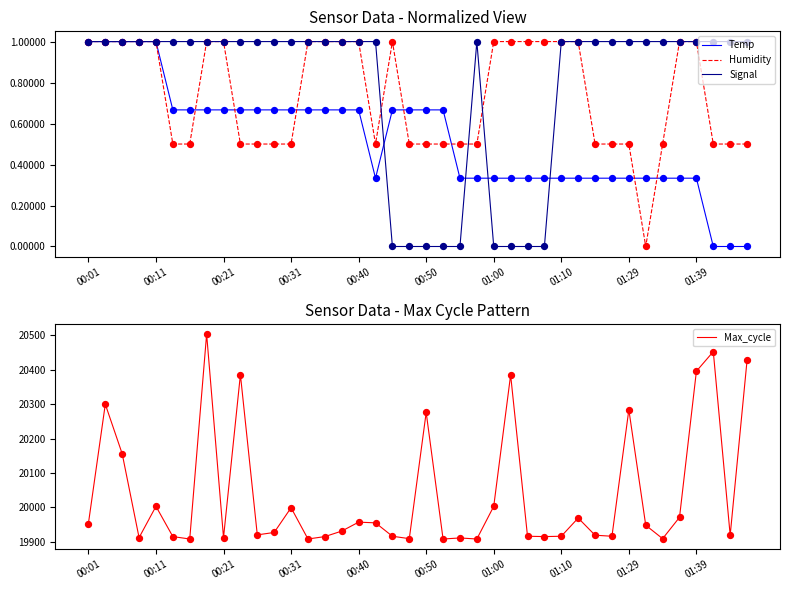

What is the maximum value for Signal?

1.0